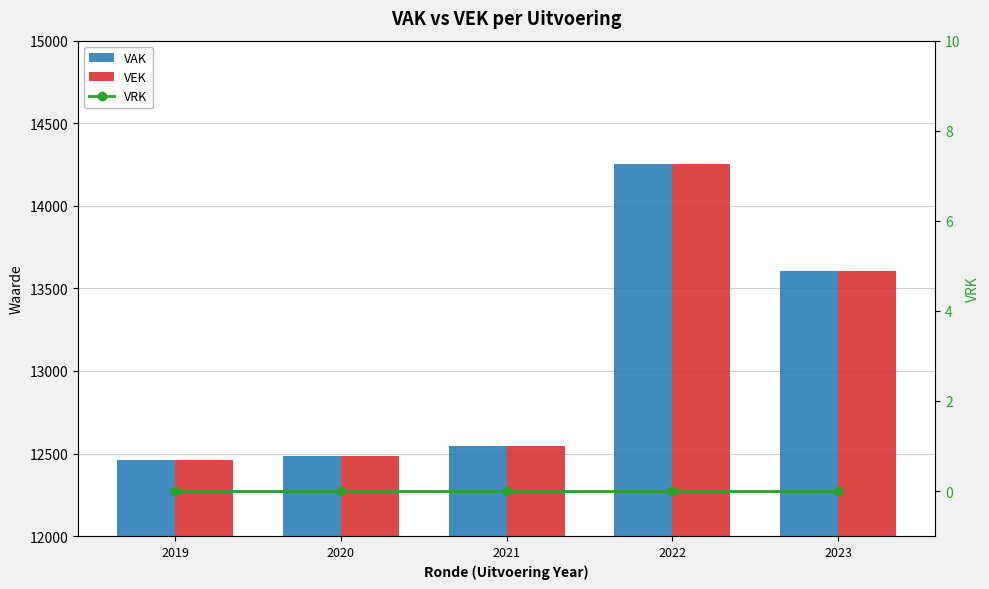

Reading left to right, list all the values displayed in this chart.

VAK: 12462	12485	12546	14251	13607
VEK: 12462	12485	12546	14251	13607
VRK: 0	0	0	0	0